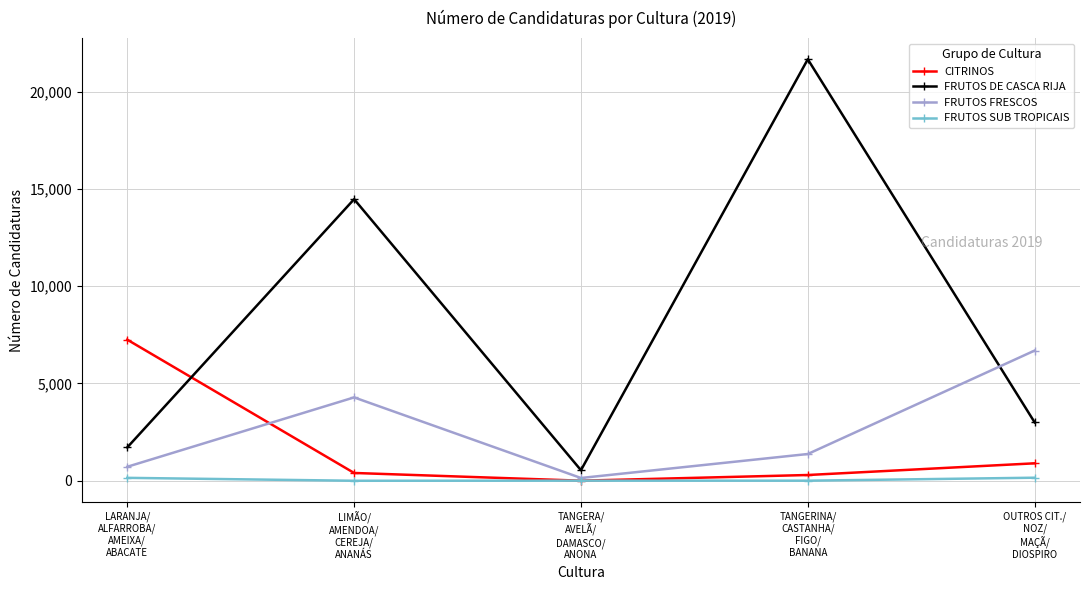

Where does the FRUTOS FRESCOS series first go above 1375?

LIMÃO/
AMENDOA/
CEREJA/
ANANÁS